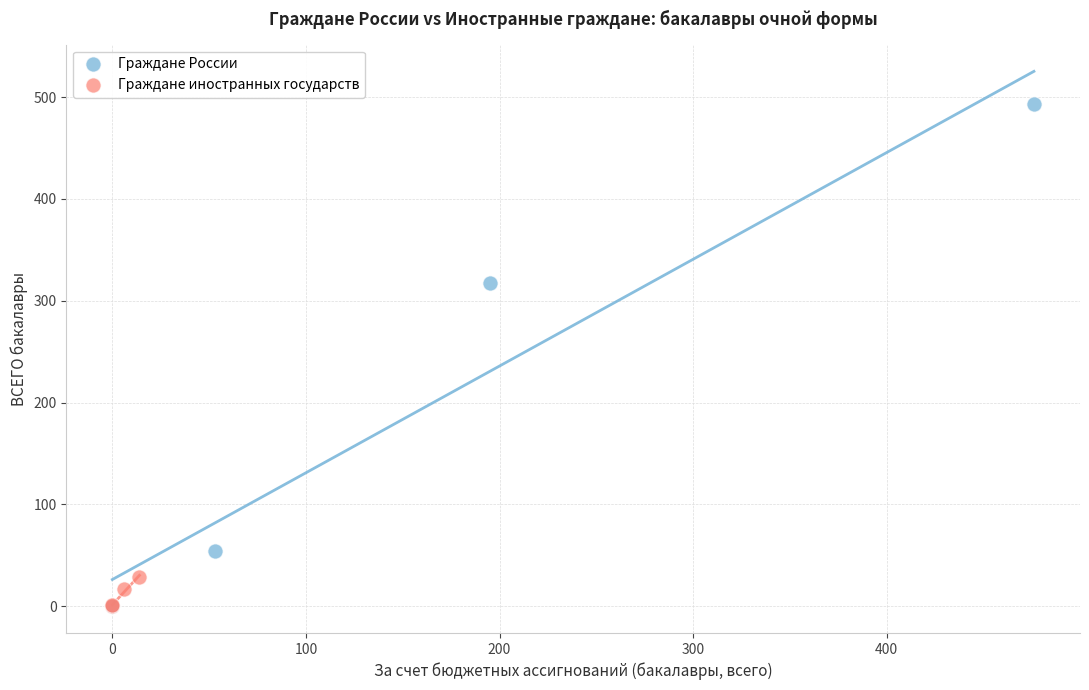

Which series reaches the maximum Y coordinate?

Граждане России